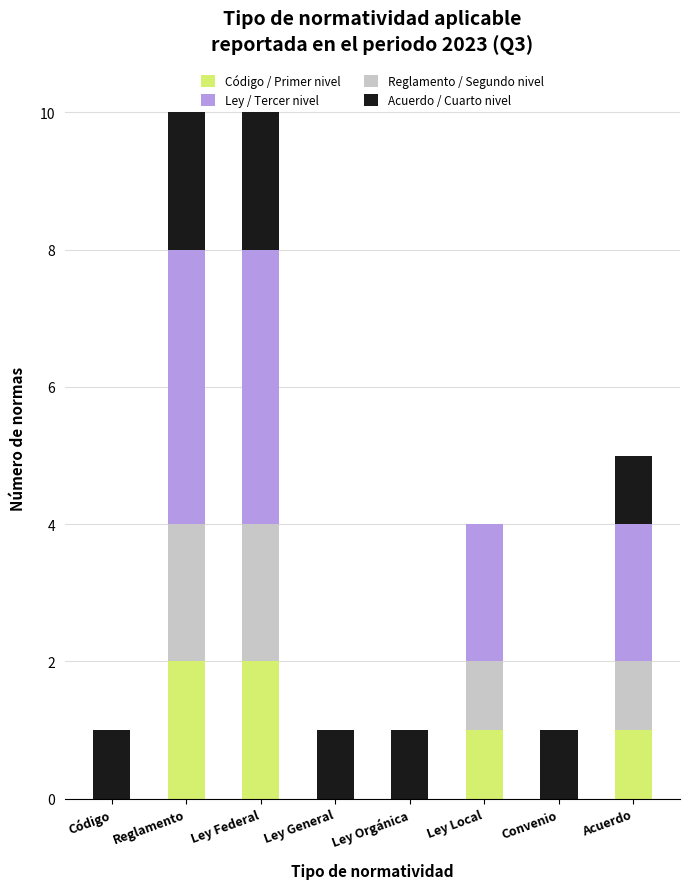

Are the bars horizontal?

No